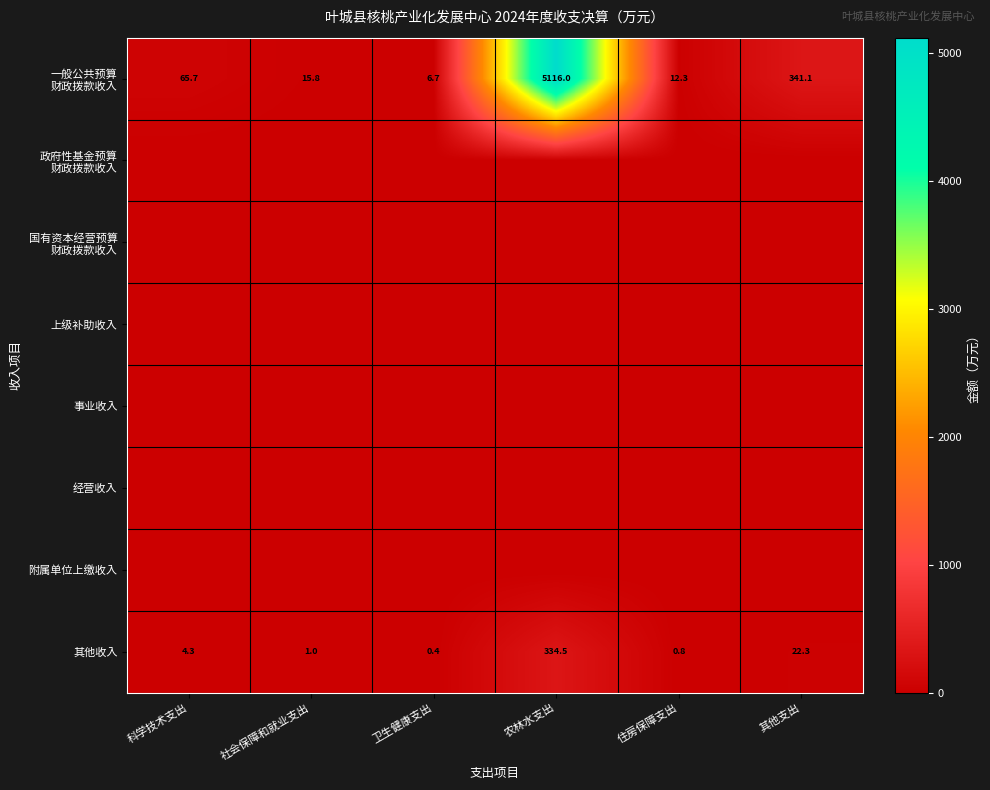

At which label does 其他收入 reach its peak?

农林水支出